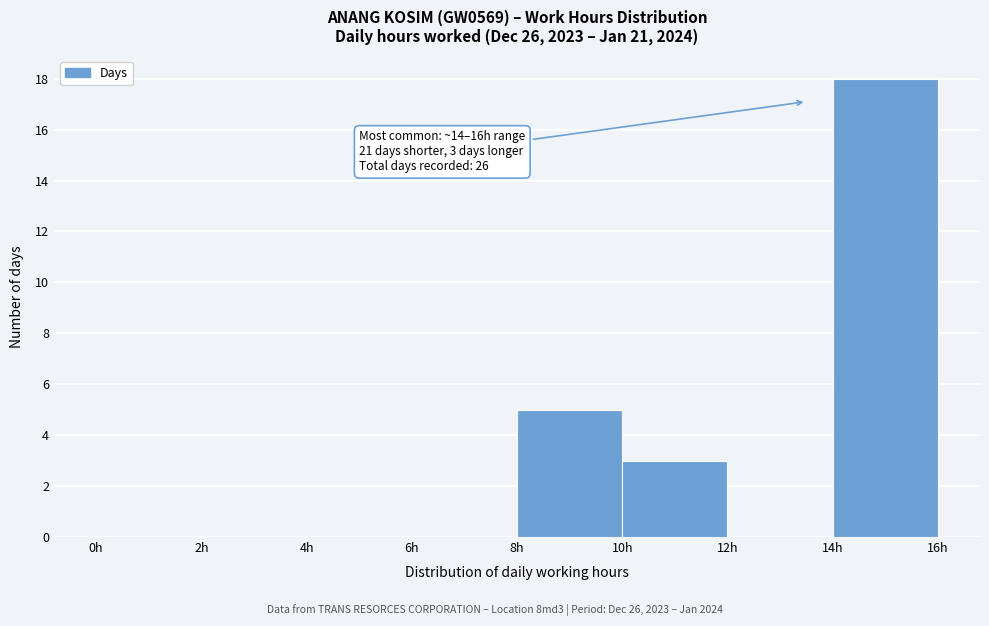

Which range on the x-axis has the tallest bar?

14 to 16